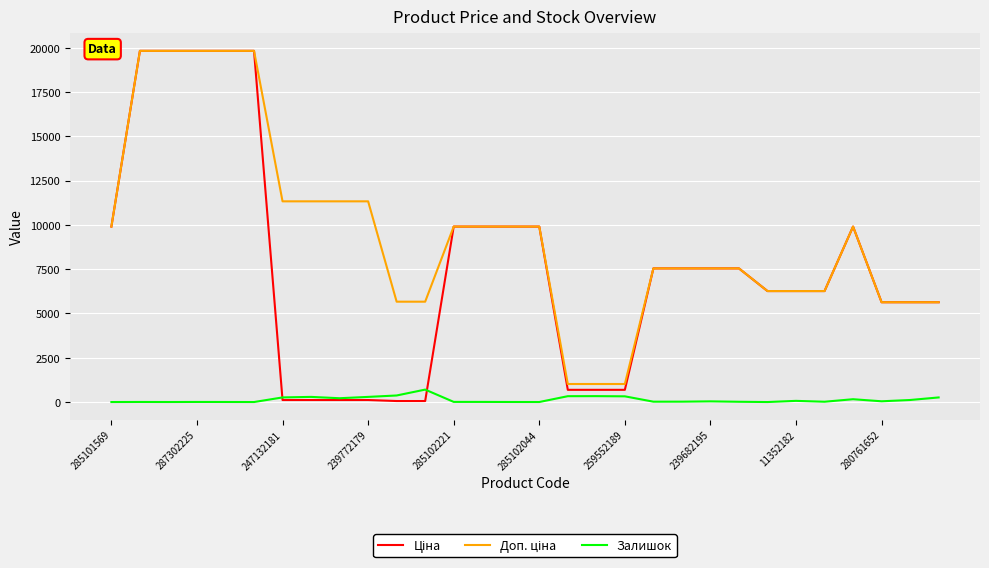

Is this an area chart (filled region under the line)?

No